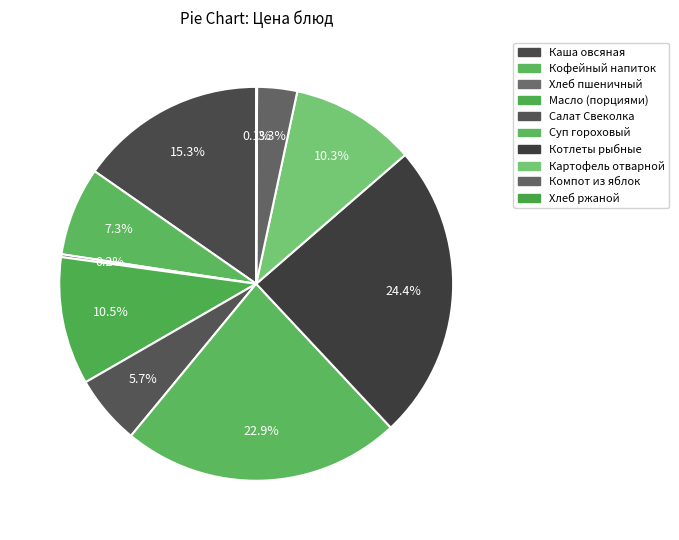

What is the change in value from Каша овсяная to Кофейный напиток?

-17.1